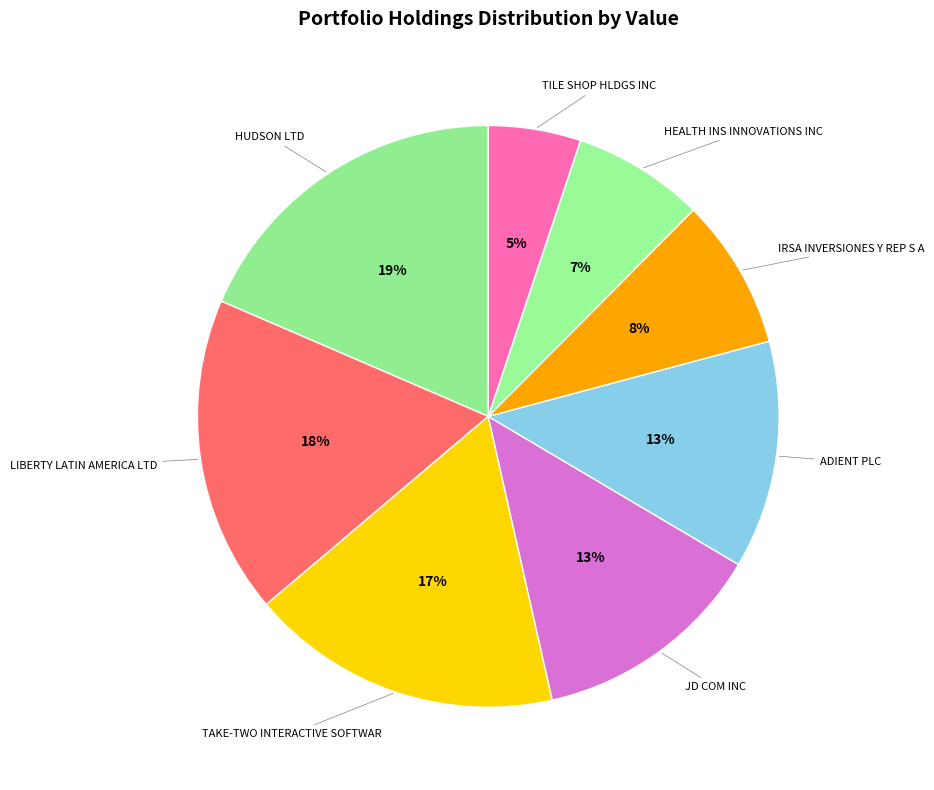

Is it true that TAKE-TWO INTERACTIVE SOFTWAR is 11% of the pie?

False